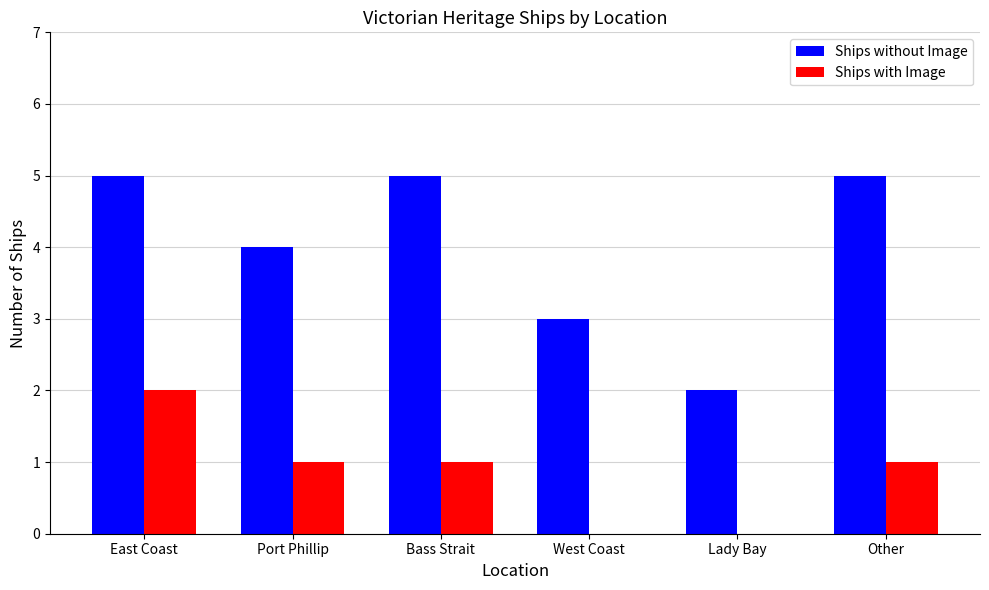

What is the sum of the Ships without Image values at Other and Port Phillip?

9